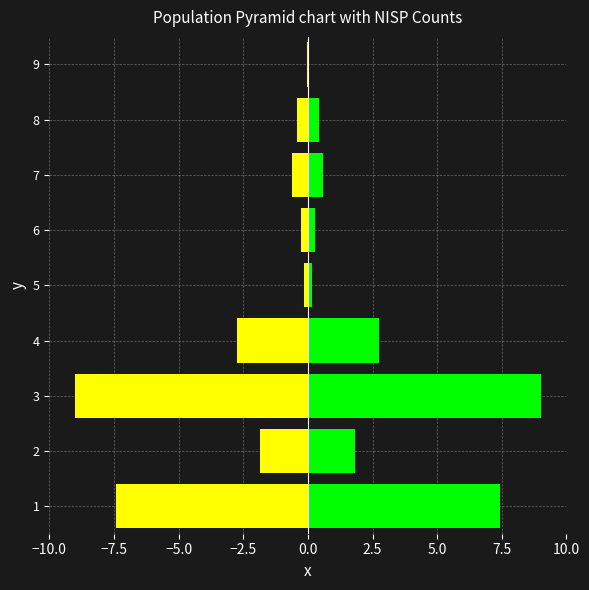

What is the average value of the Right (green) series?

2.5